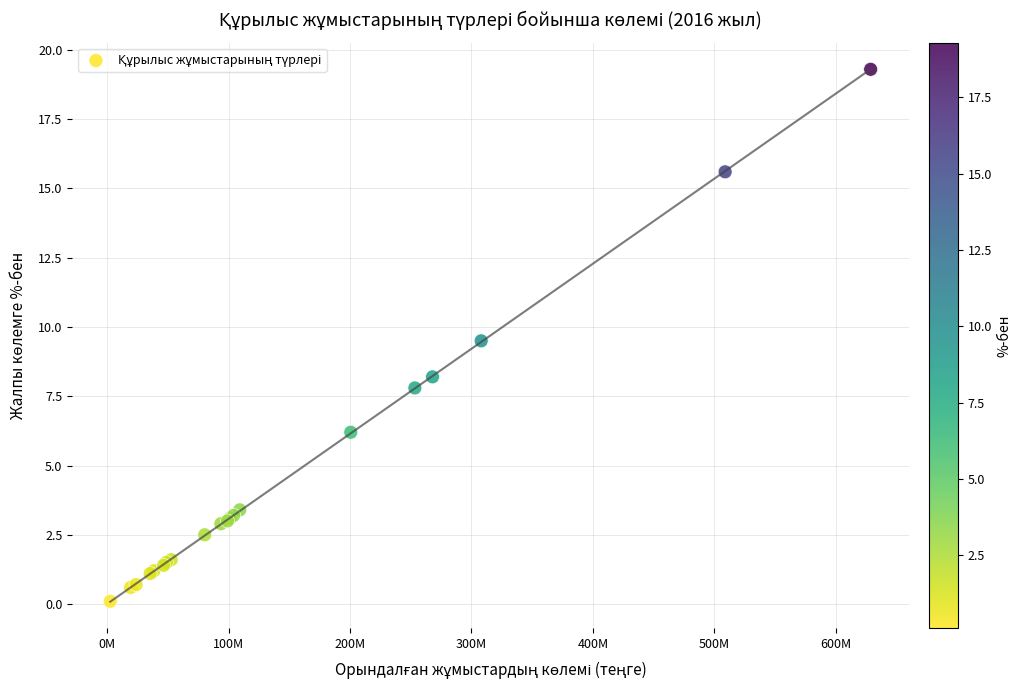

What Y value in the scatter plot is closest to 9?

9.5